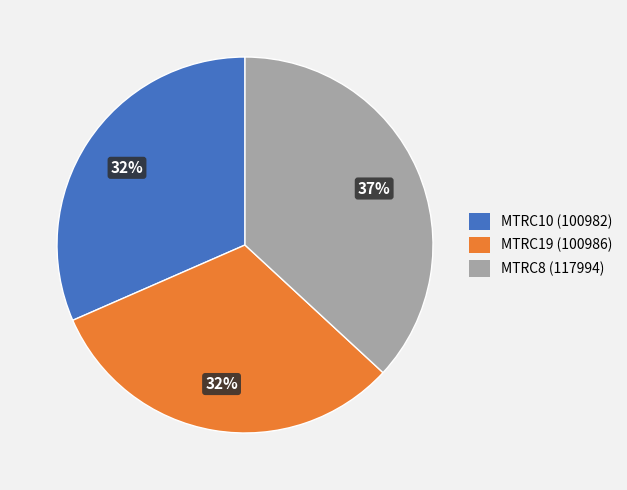

To the nearest percent, what is the average slice percentage?

33%